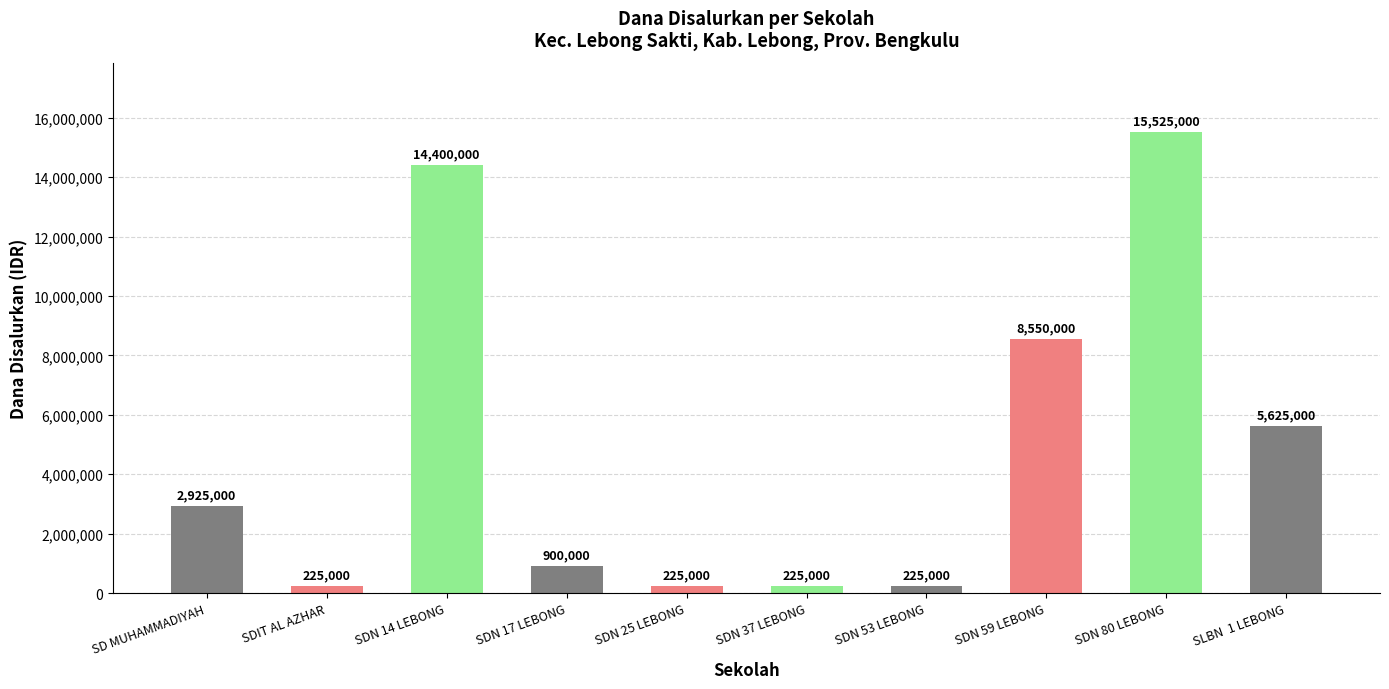

What is the label of the 6th bar from the left?

SDN 37 LEBONG